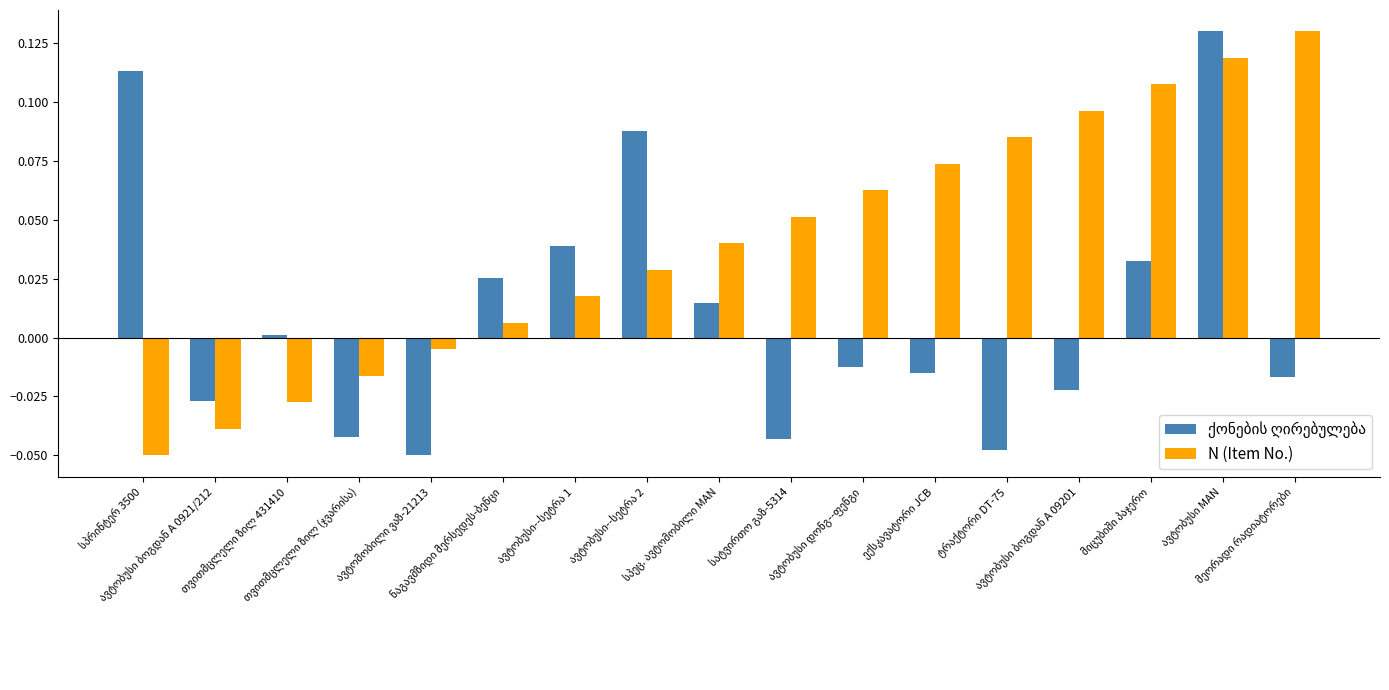

How many series are shown in this chart?

2